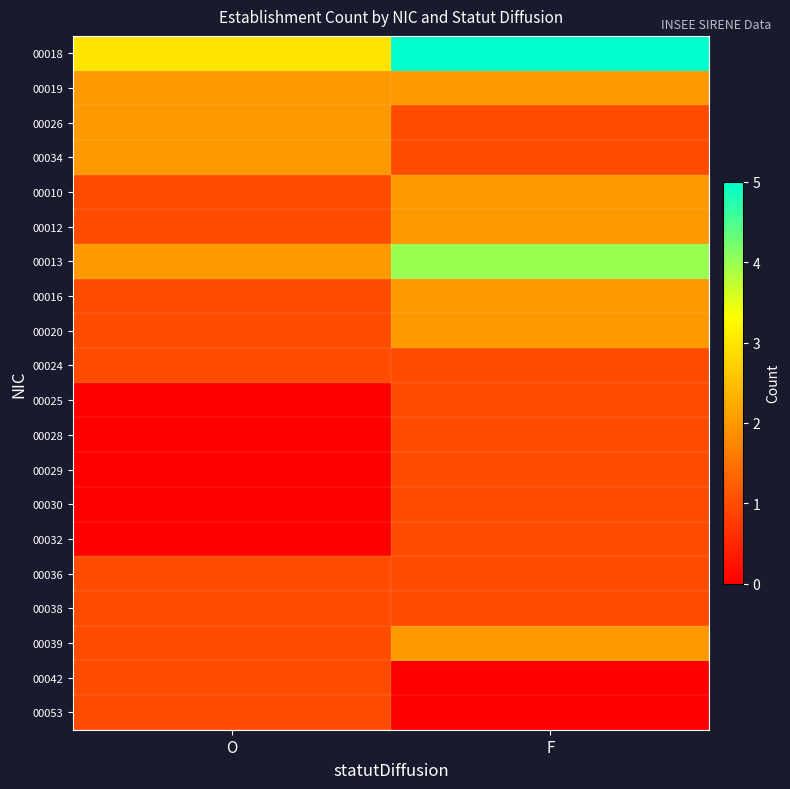

Which series has the largest total across all categories?

00018